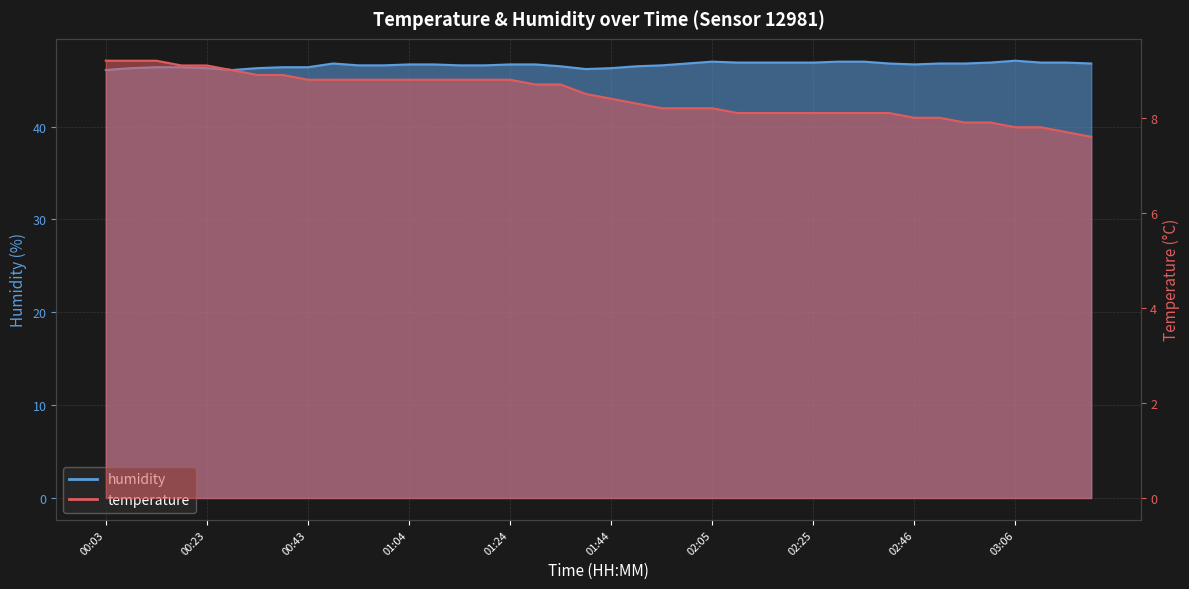

What is the highest value of the temperature series?

9.2